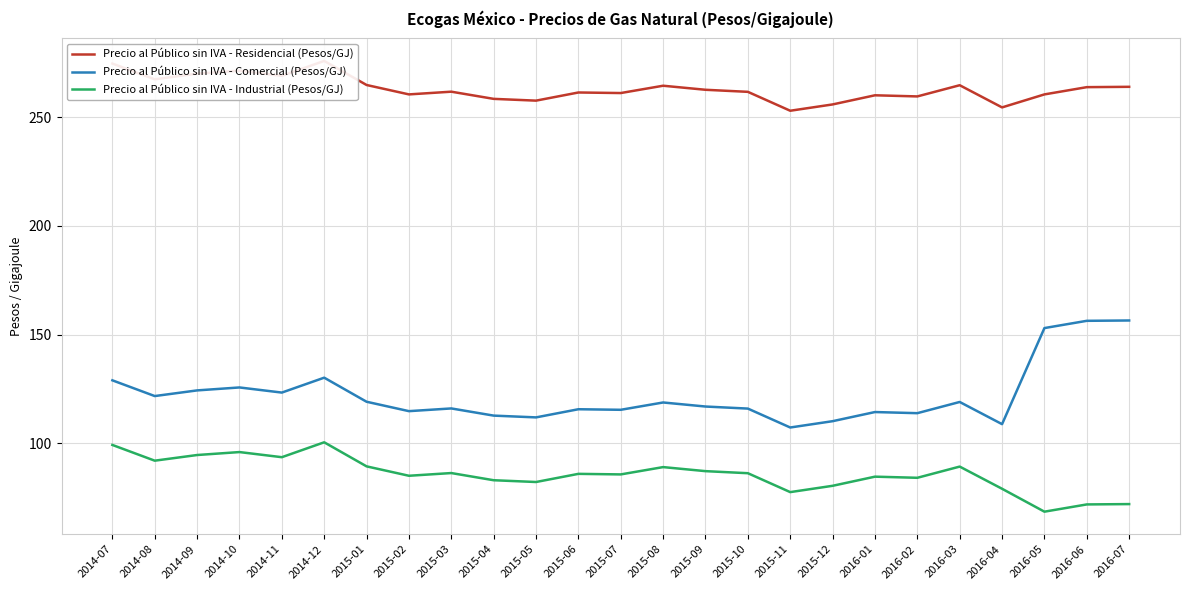

What is the difference between the maximum and minimum values in the Precio al Público sin IVA - Industrial (Pesos/GJ) series?

31.9